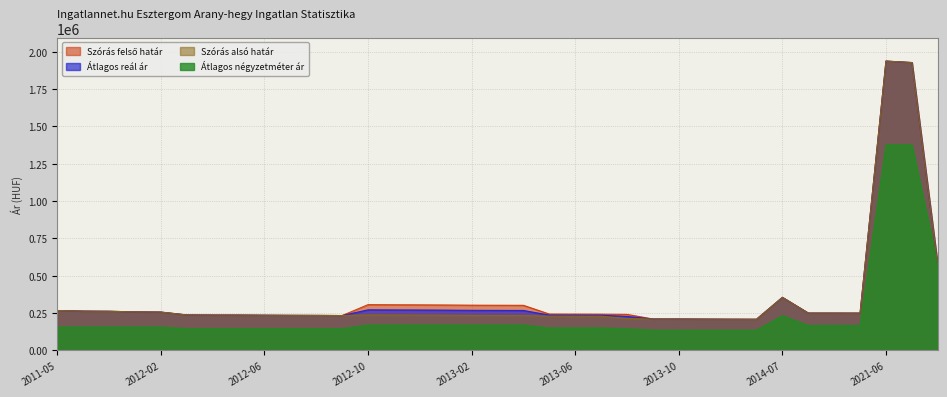

What is the difference between the Átlagos reál ár values at 2021-07 and 2011-11?

1664379